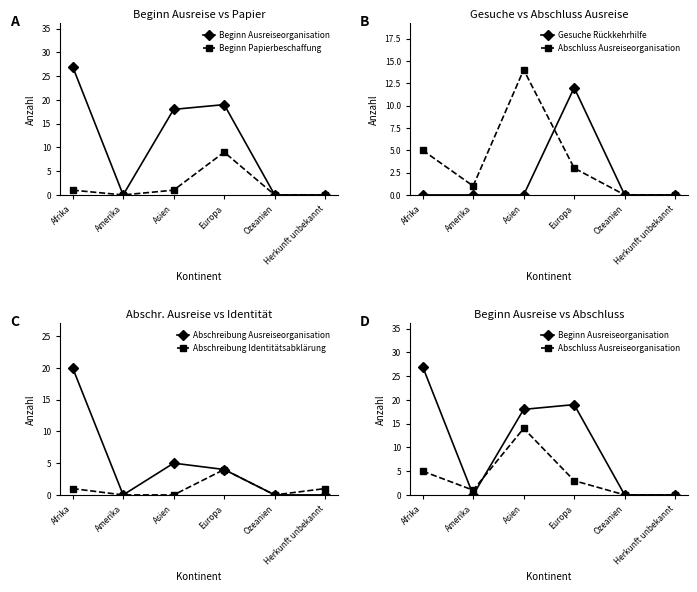

What is the sum of the Abschluss Ausreiseorganisation values at Afrika and Asien?

19